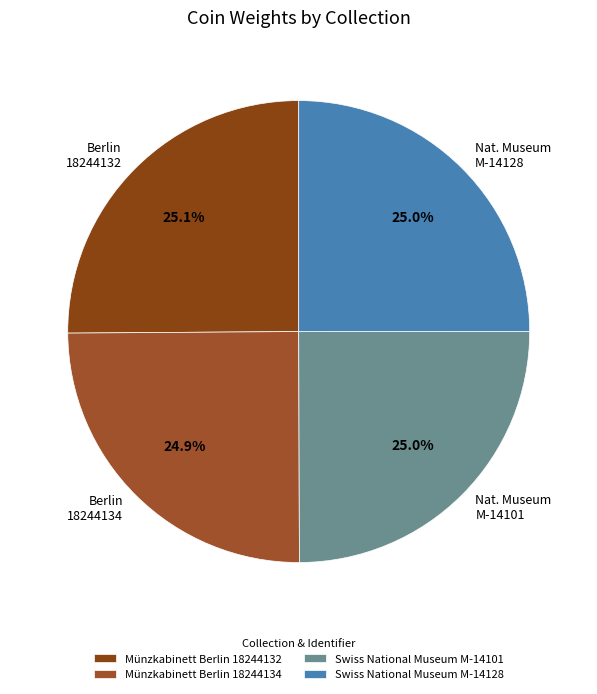

What is the smallest slice in the pie chart?

Münzkabinett Berlin 18244134